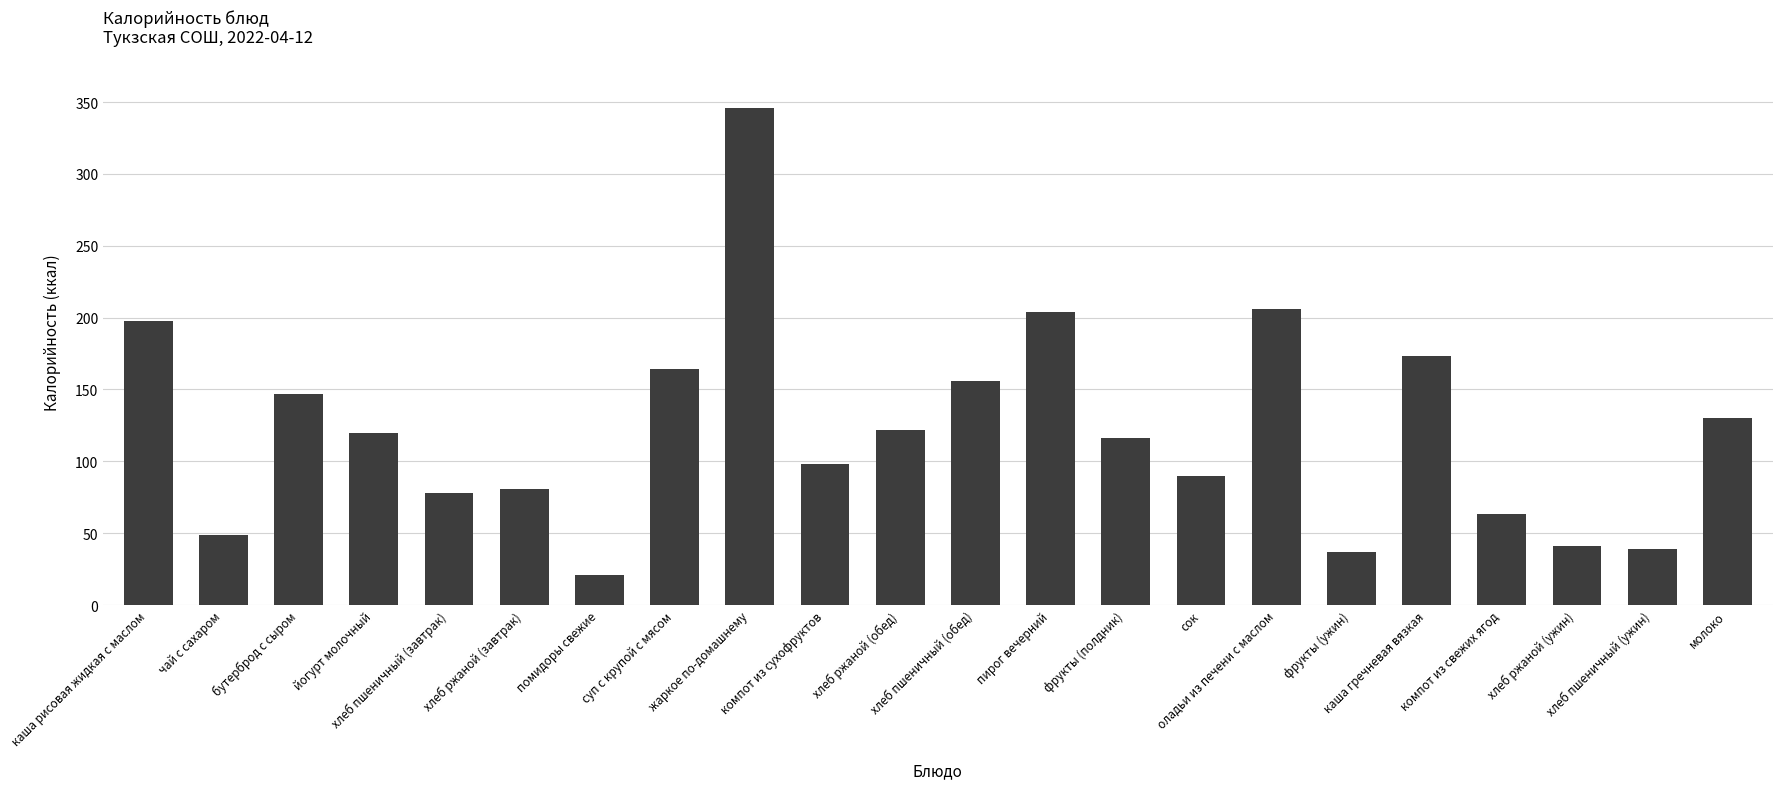

What is the label of the 5th bar from the left?

хлеб пшеничный (завтрак)